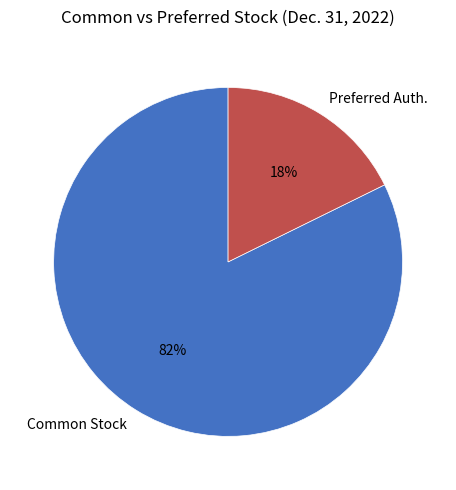

Count the number of slices in the pie.

2